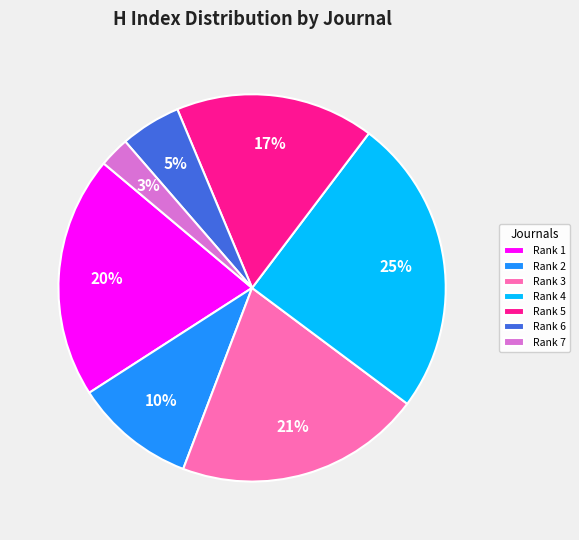

Does any single category account for the majority?

No